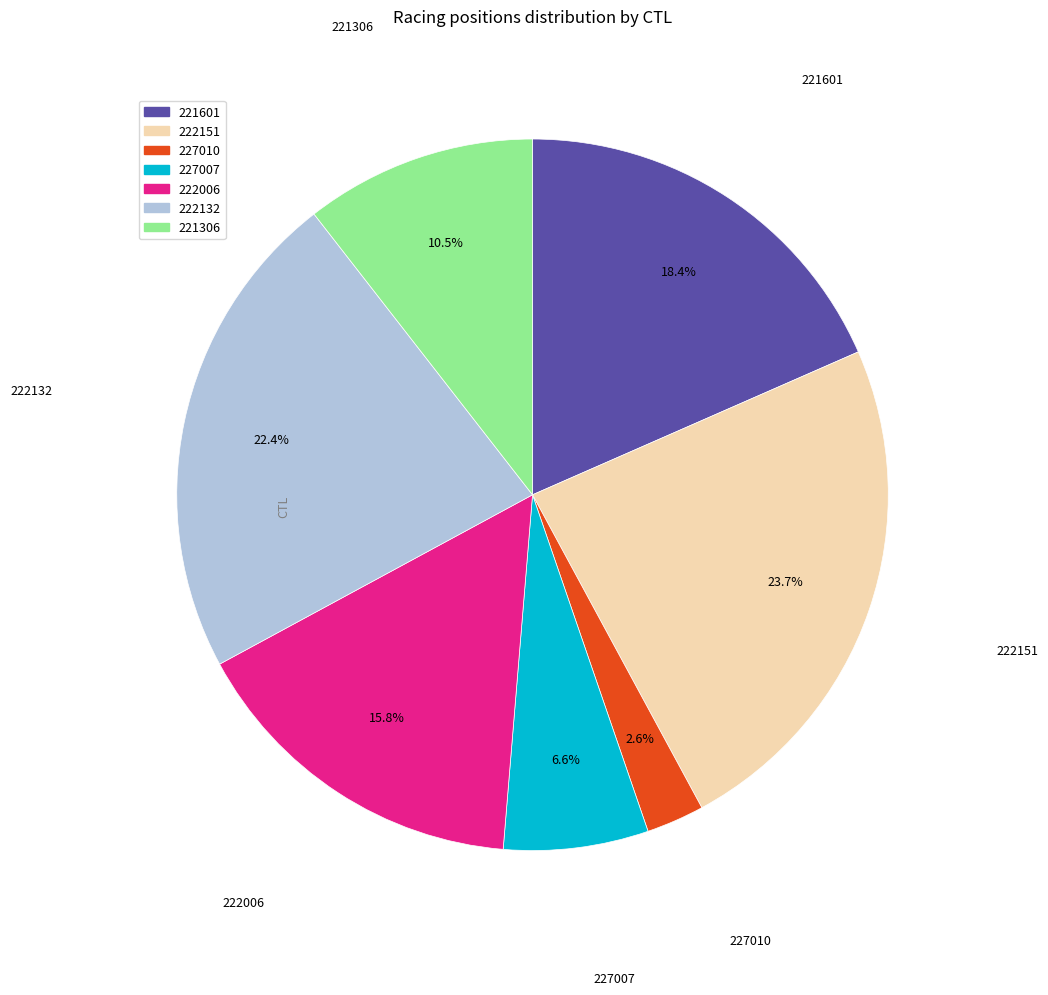

Is the sum of 227007 and 221601 greater than half?

No